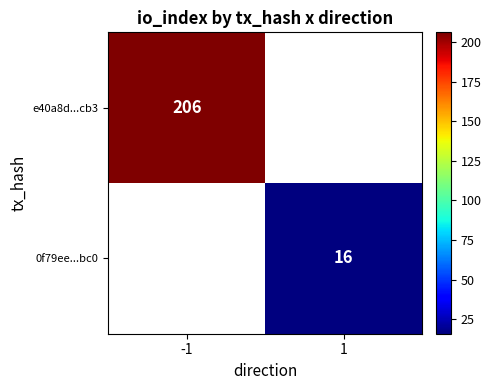

What is the smallest value displayed?

16.0